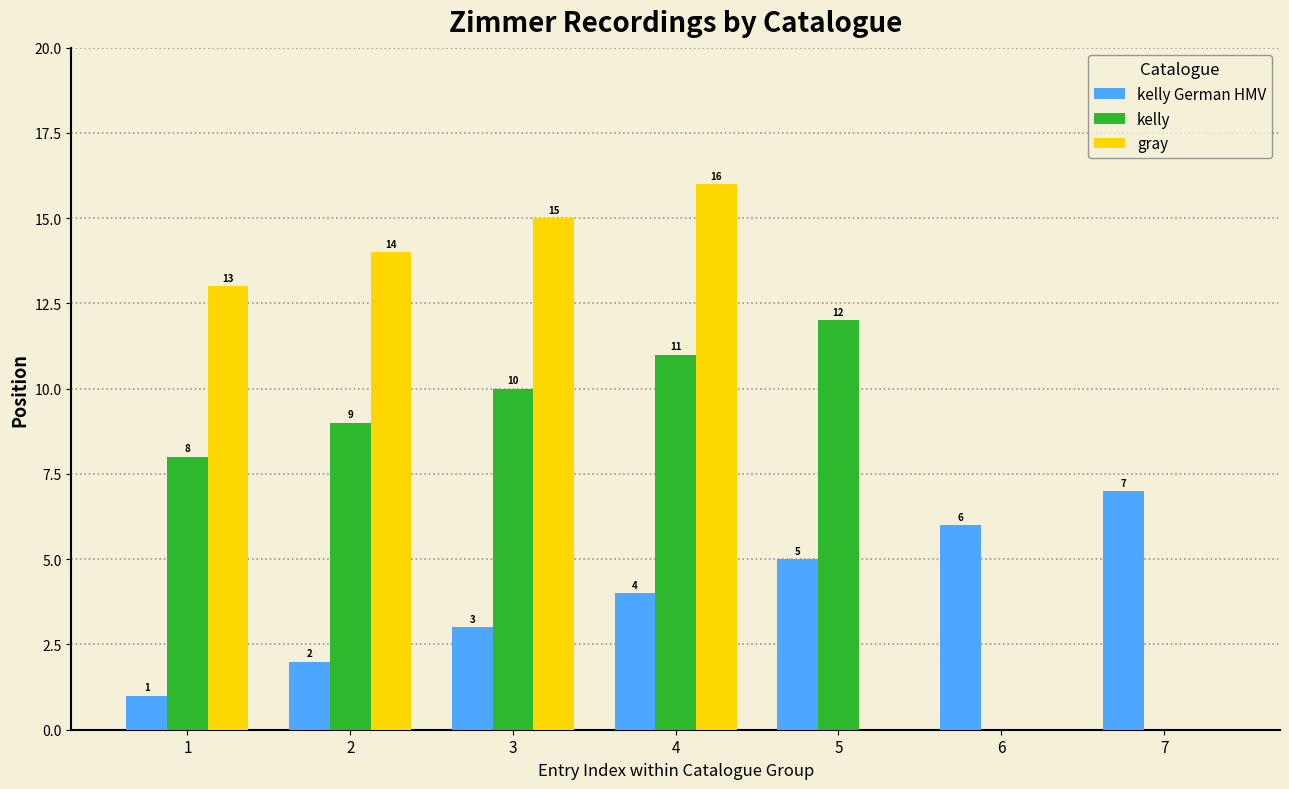

What is the approximate value of kelly at 3?

10